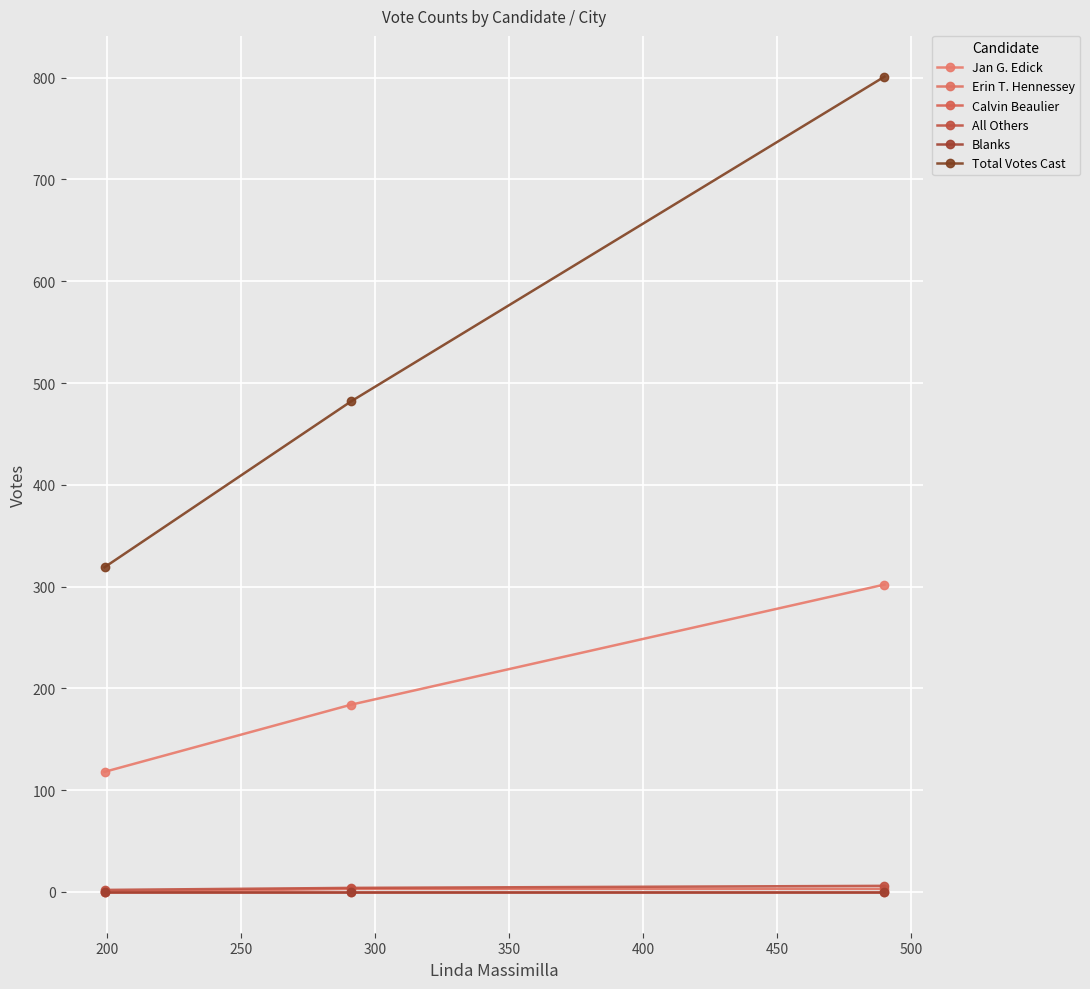

Reading left to right, extract all data points from this chart.

Jan G. Edick: 118	184	302
Erin T. Hennessey: 0	3	3
Calvin Beaulier: 0	0	0
All Others: 2	4	6
Blanks: 0	0	0
Total Votes Cast: 319	482	801